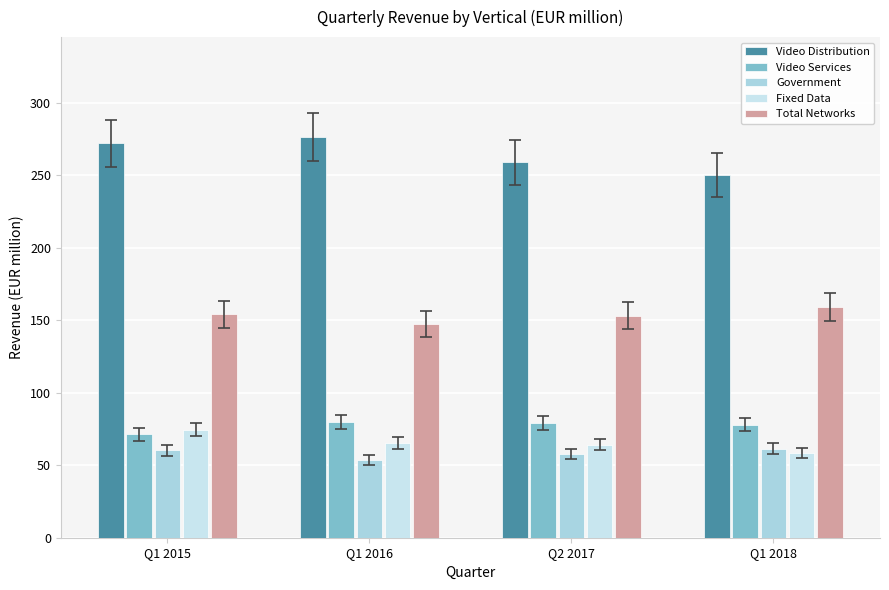

What is the value of the Video Distribution bar at the 1st from the left?

272.0